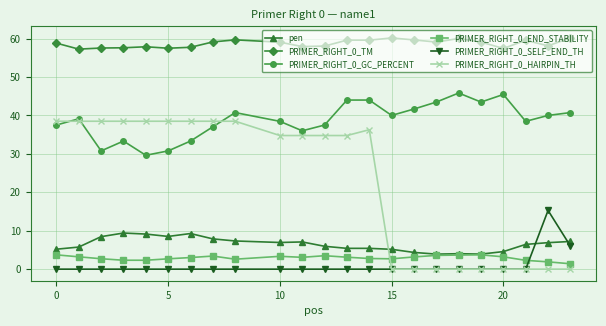

How many lines are shown in the chart?

6